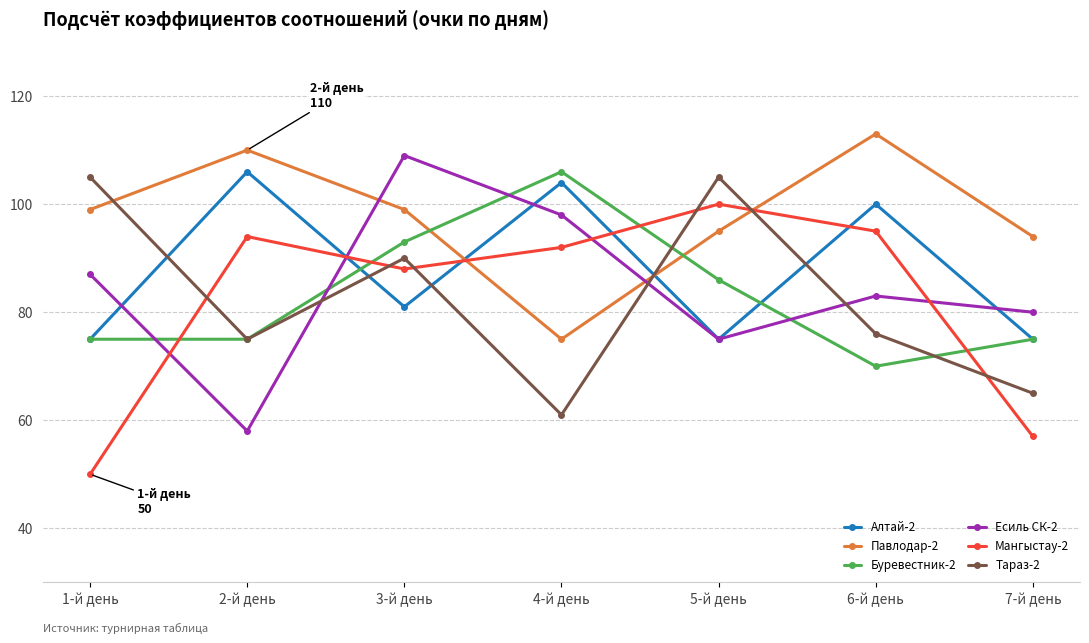

How many times do Тараз-2 and Алтай-2 cross each other?

5